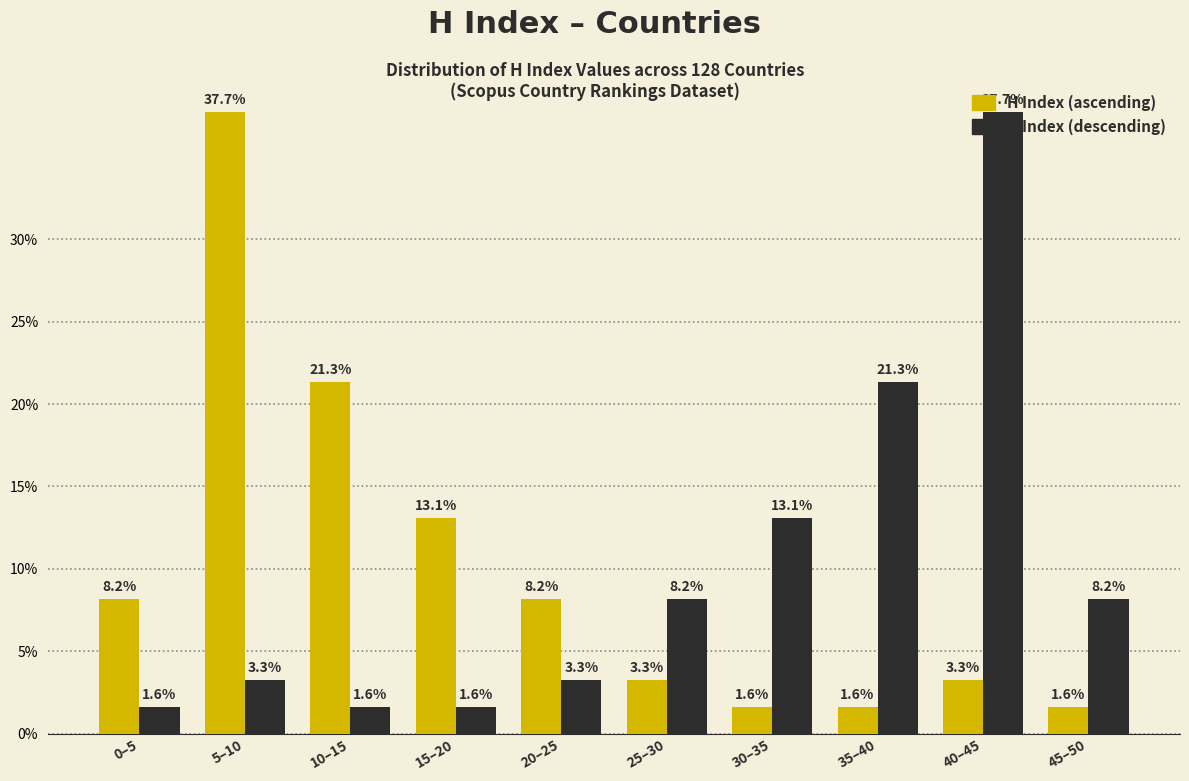

What is the total value across all series at 45–50?

9.8